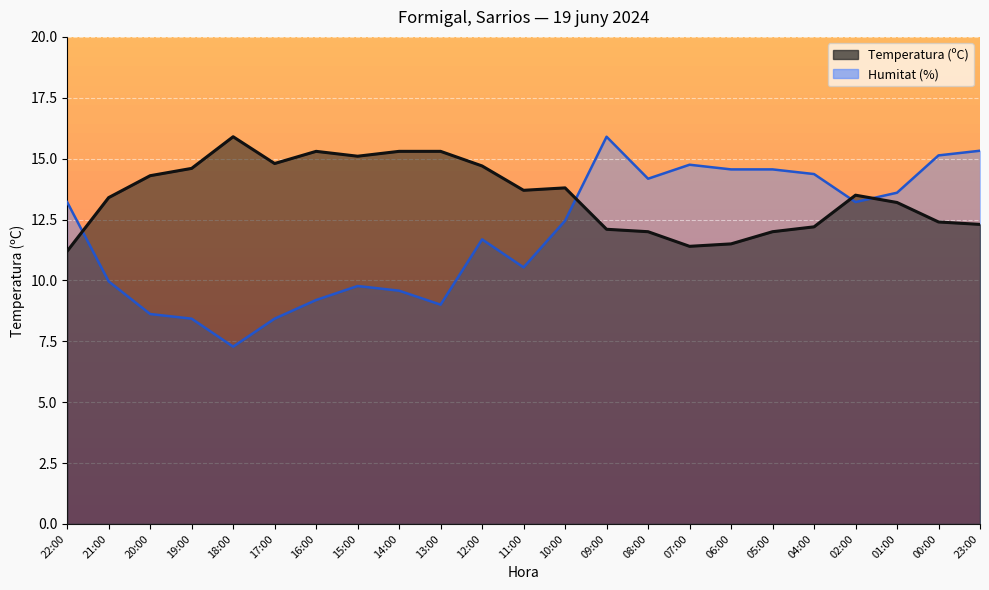

How many data points does each series have?

23